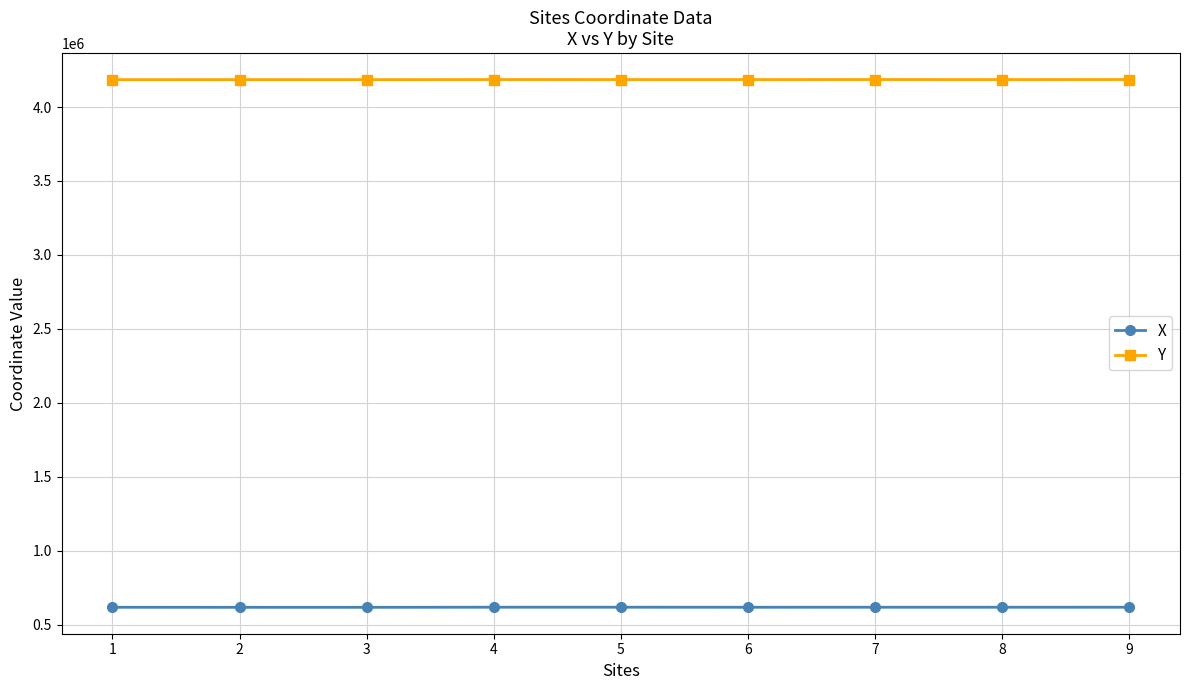

What is the maximum value shown in the chart?

4185973